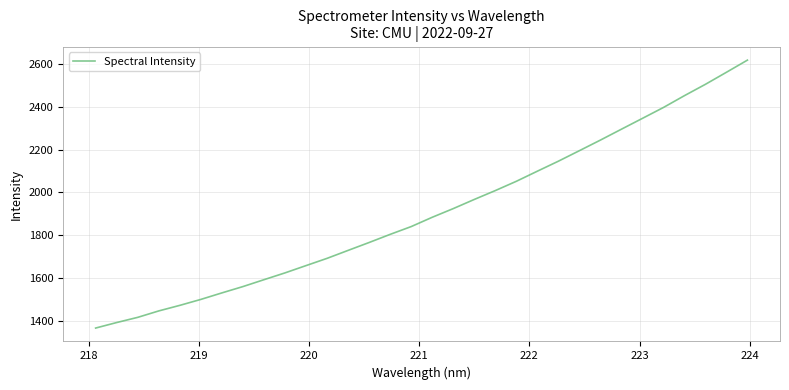

What is the greatest value displayed?

2616.7